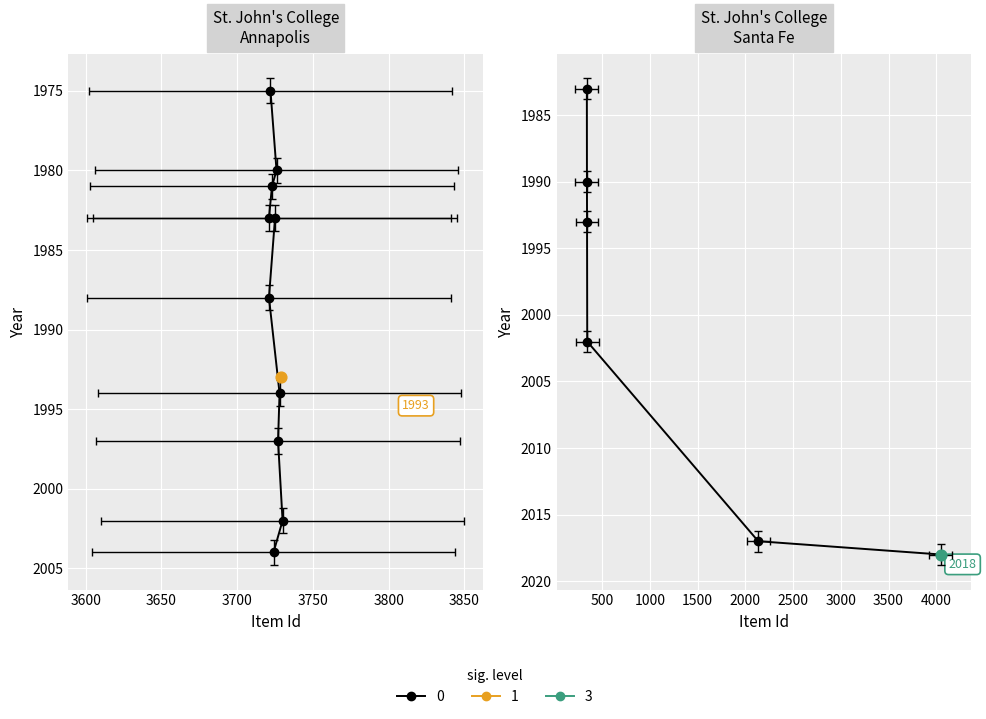

Between 3700 and 3750, which is larger?

3750